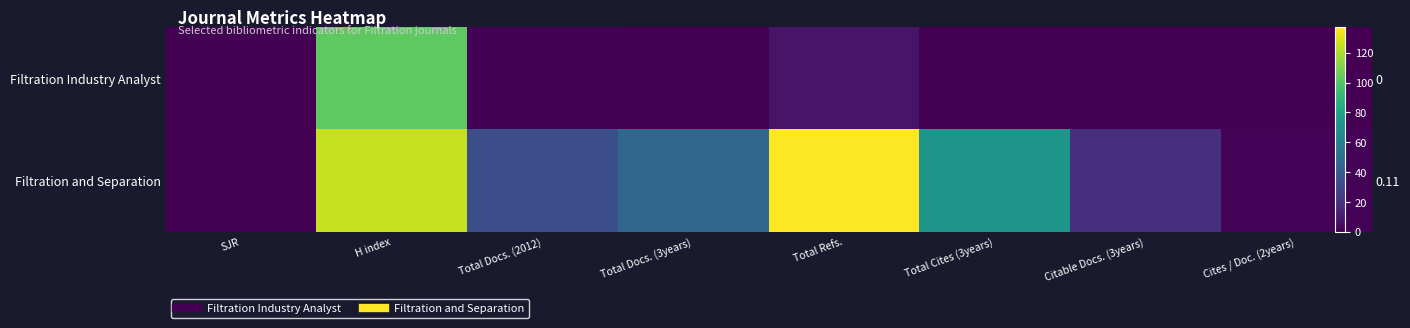

Which series has the largest total across all categories?

Filtration and Separation